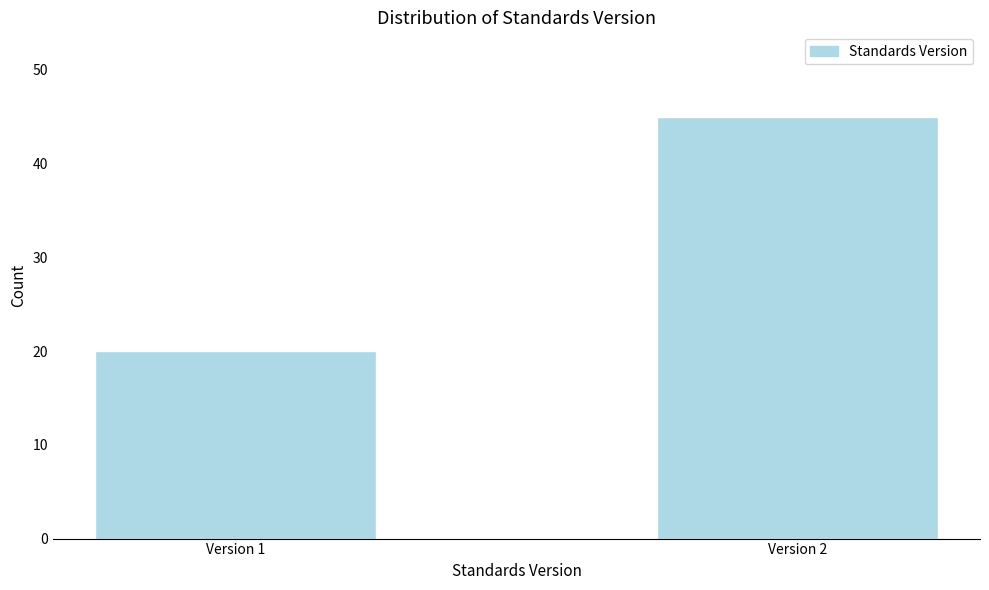

Reading left to right, extract all data points from this chart.

20	45